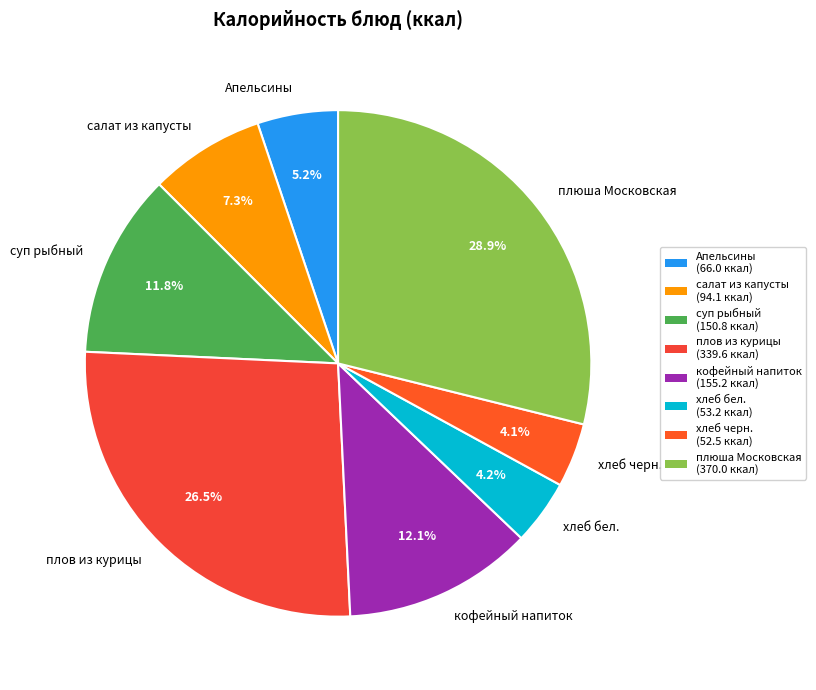

To the nearest percent, what portion does кофейный напиток represent?

12%